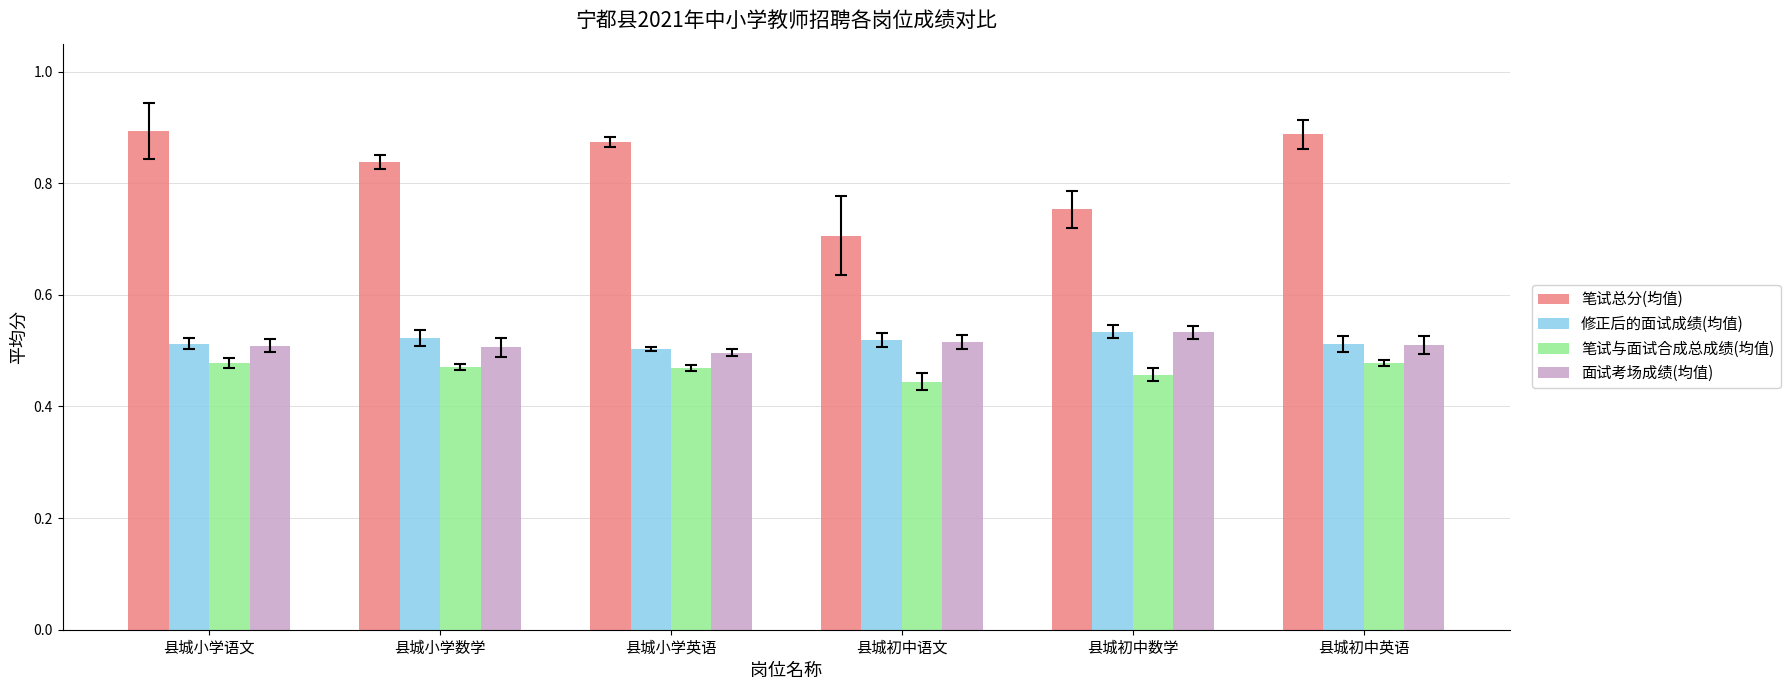

Which category has the lowest value across all series?

县城初中语文